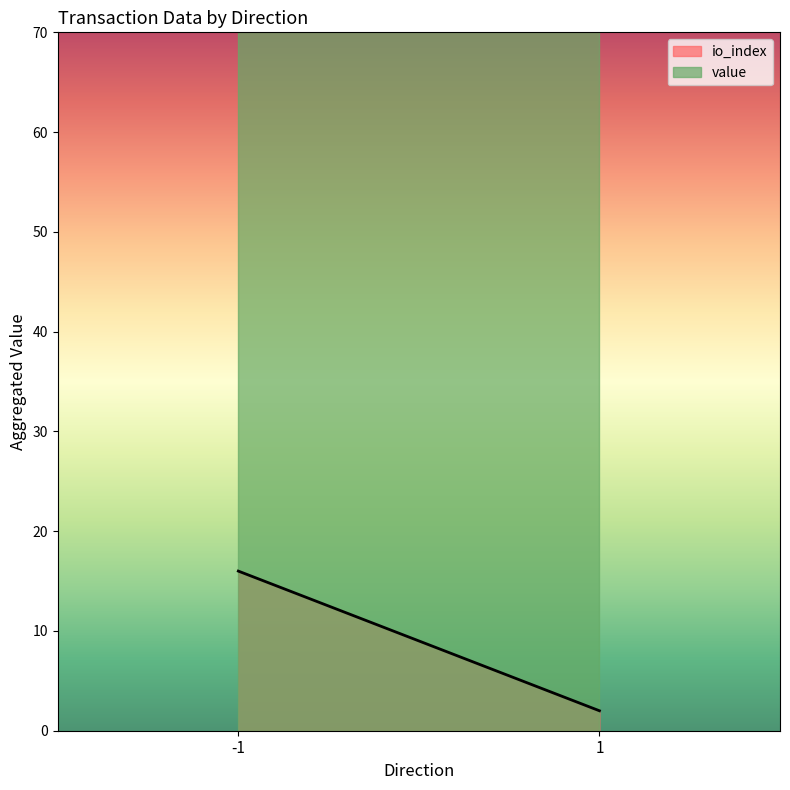

What is the maximum value for io_index?

7.0